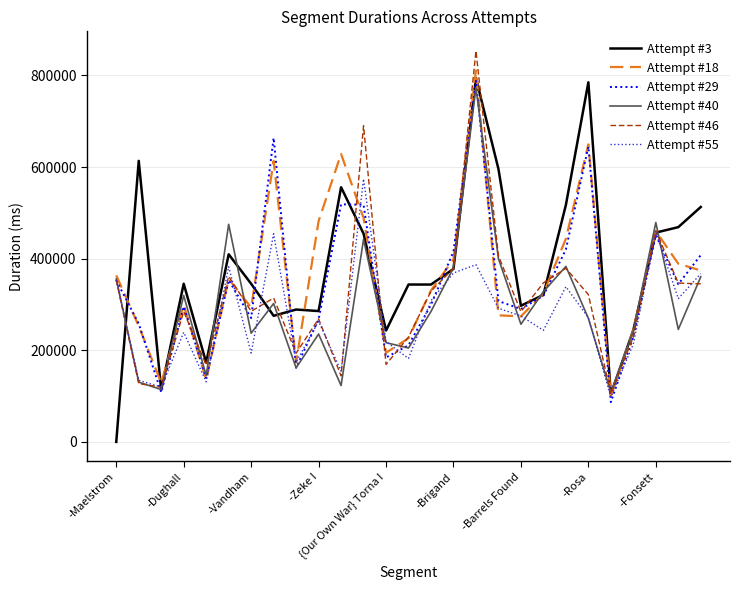

Which series has the widest spread of values?

Attempt #3